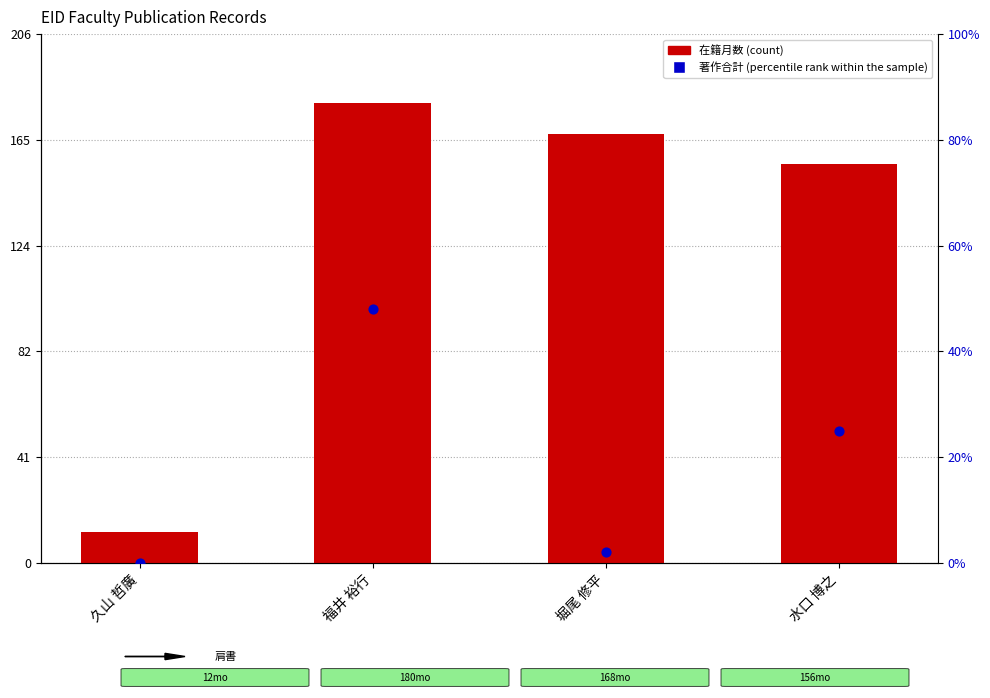

What is the total value across all series at 堀尾 修平?

170